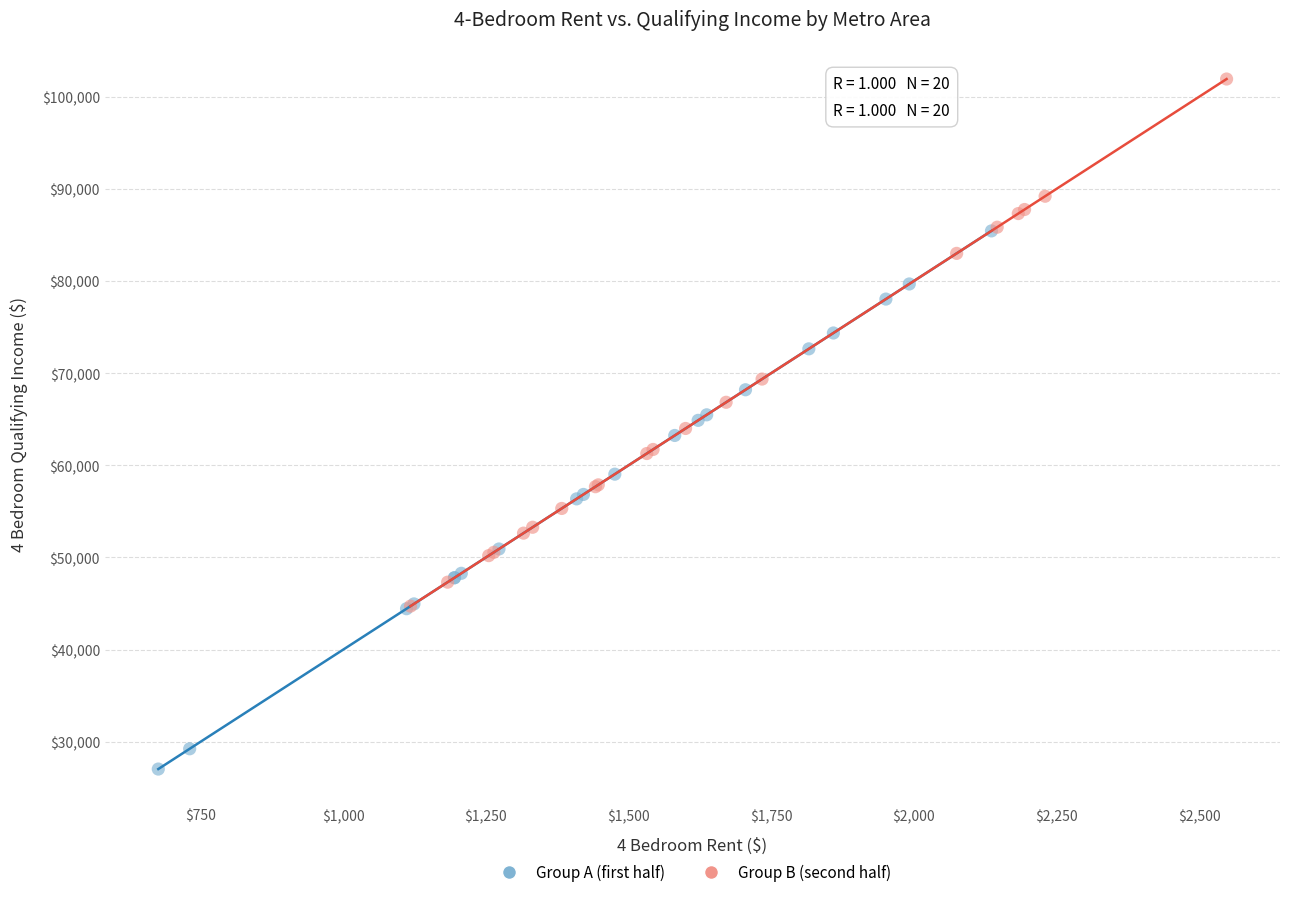

Which series contains the lowest Y value?

Group A (first half)